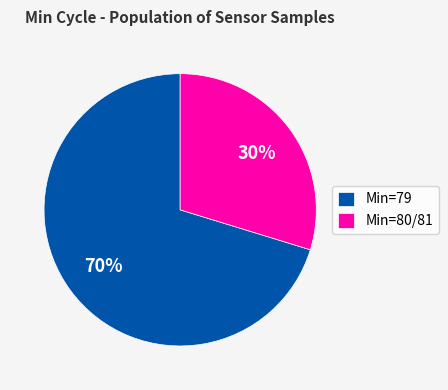

Rank the categories by value from lowest to highest.

Min=80/81, Min=79